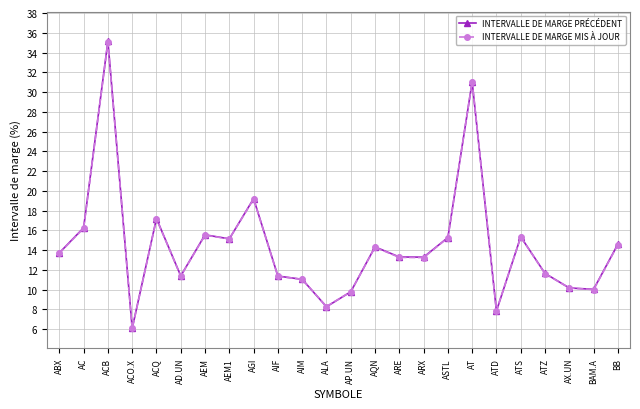

At which label is INTERVALLE DE MARGE PRÉCÉDENT closest to 20?

AGI